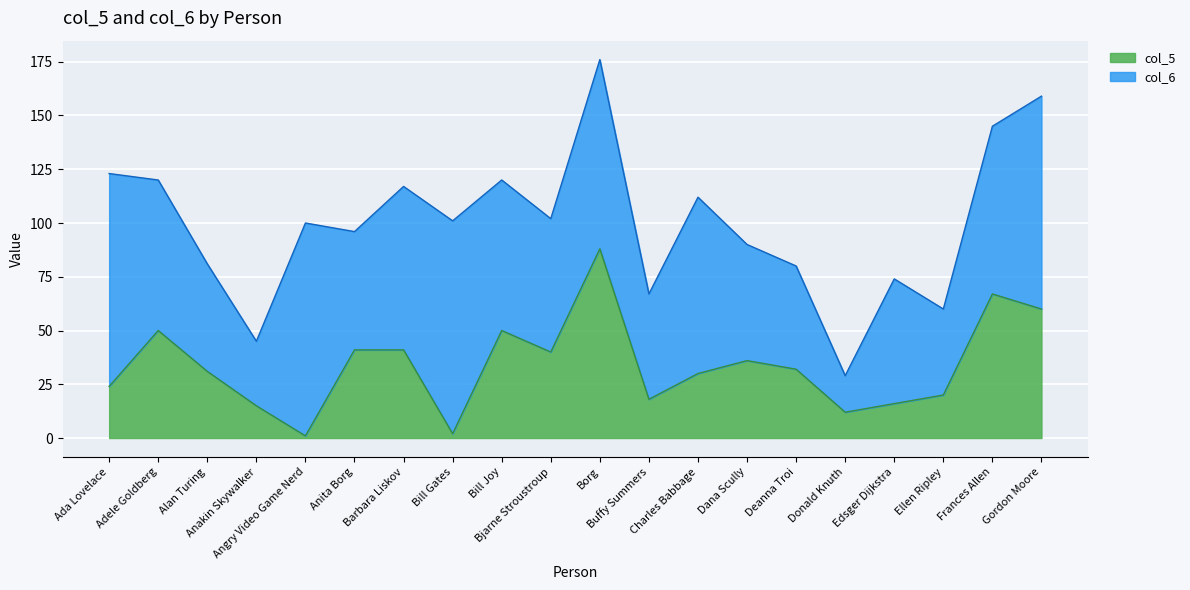

At which label does the data first exceed 32?

Adele Goldberg